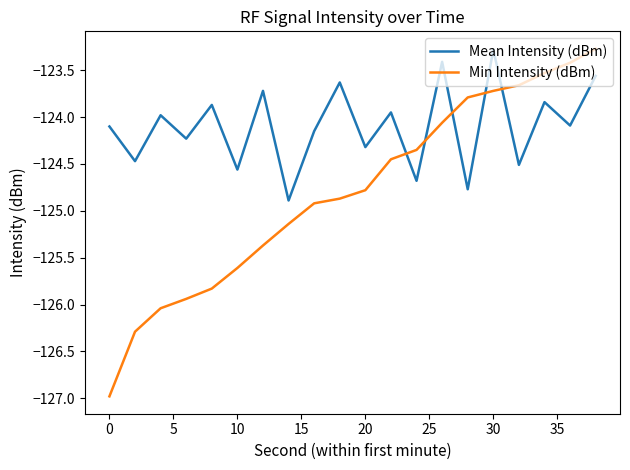

How many series are shown in this chart?

2